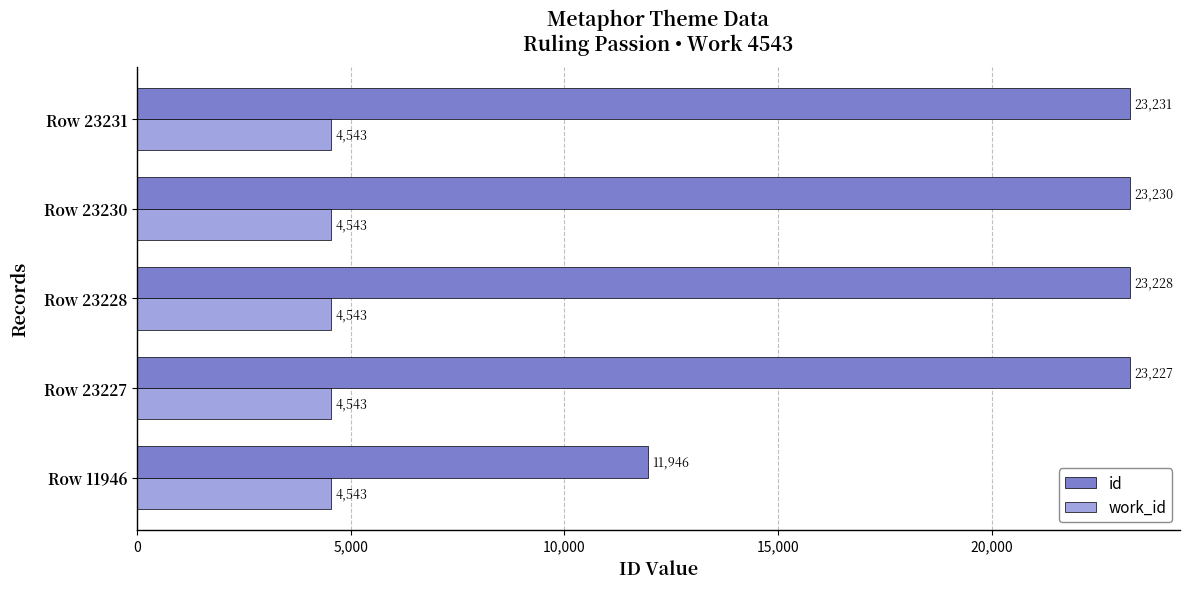

The work_id series shows 4543 at Row 23227. True or false?

True